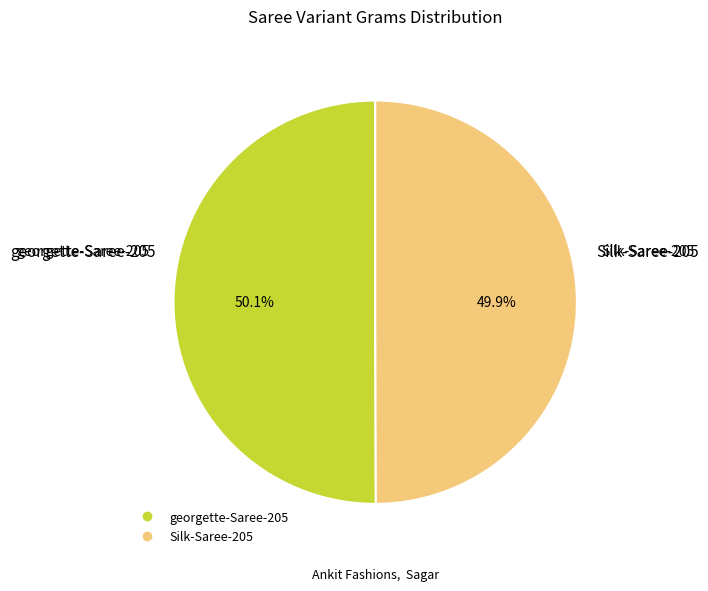

The Silk-Saree-205 slice represents 50% of the pie. True or false?

True